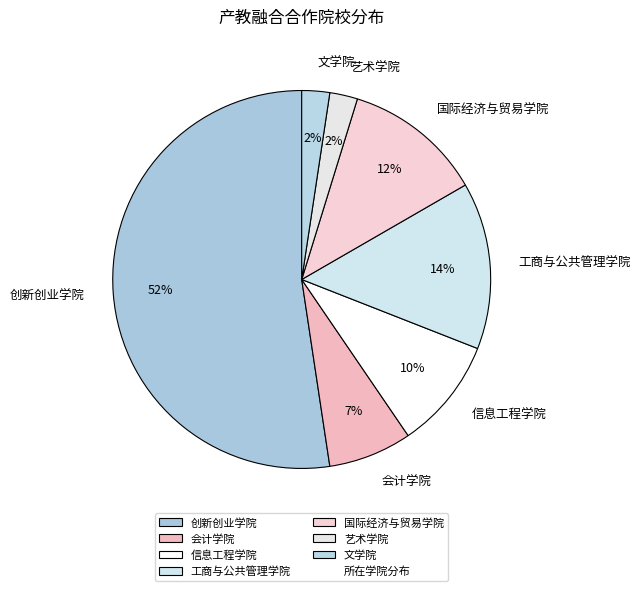

True or false: 工商与公共管理学院 accounts for 25% of the total.

False